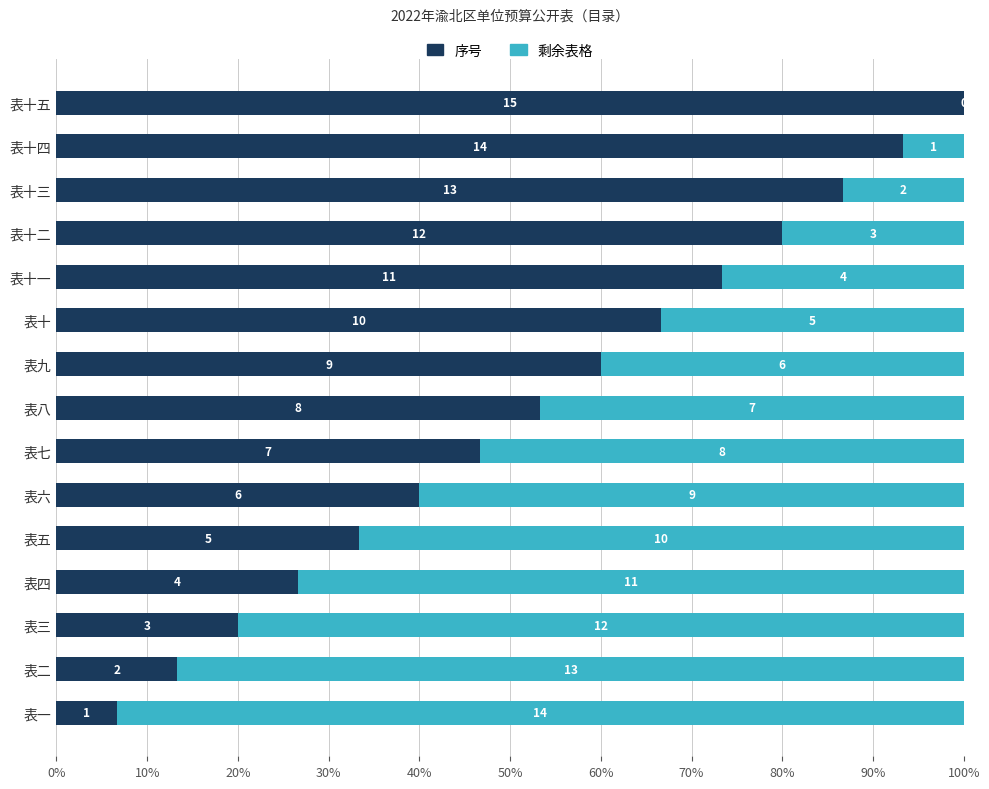

The 序号占比 series shows 0.2 at 表三. True or false?

True